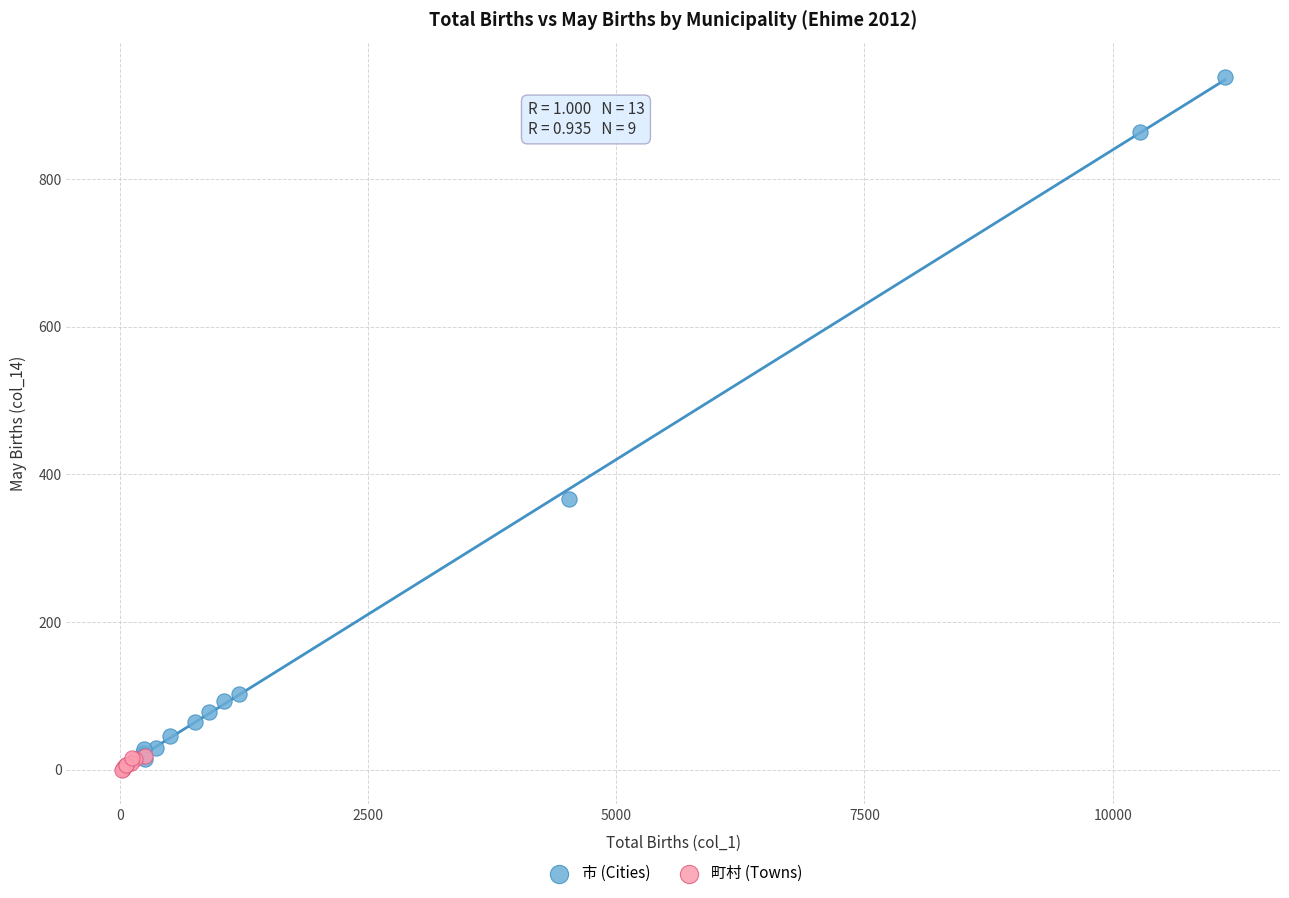

Which series has the largest Y range (max minus min)?

市 (Cities)